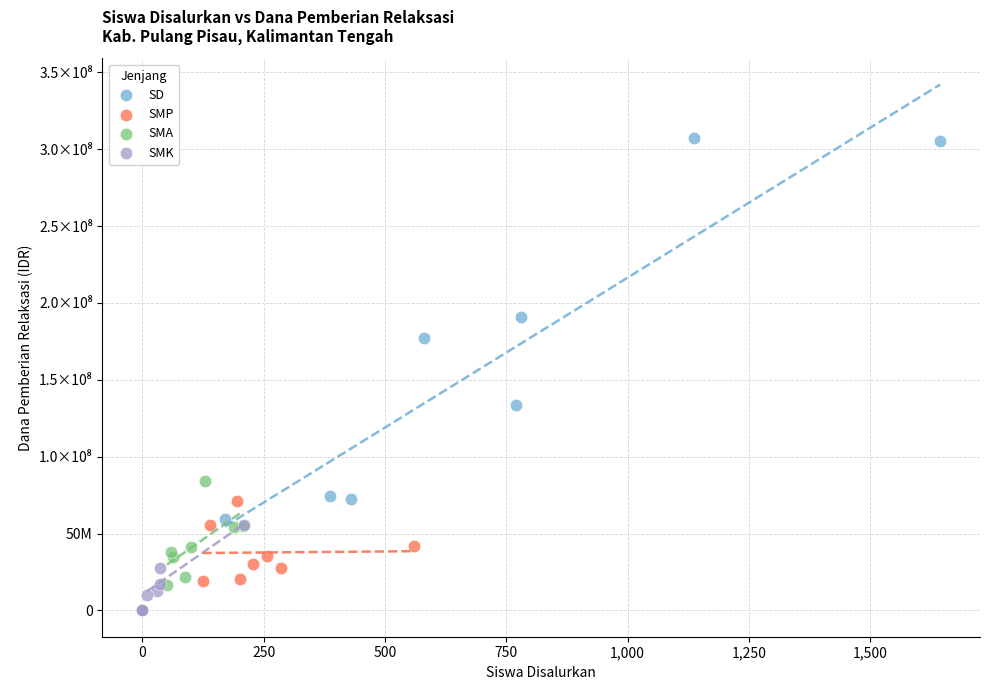

What are all the series names shown in the legend?

SD, SMP, SMA, SMK